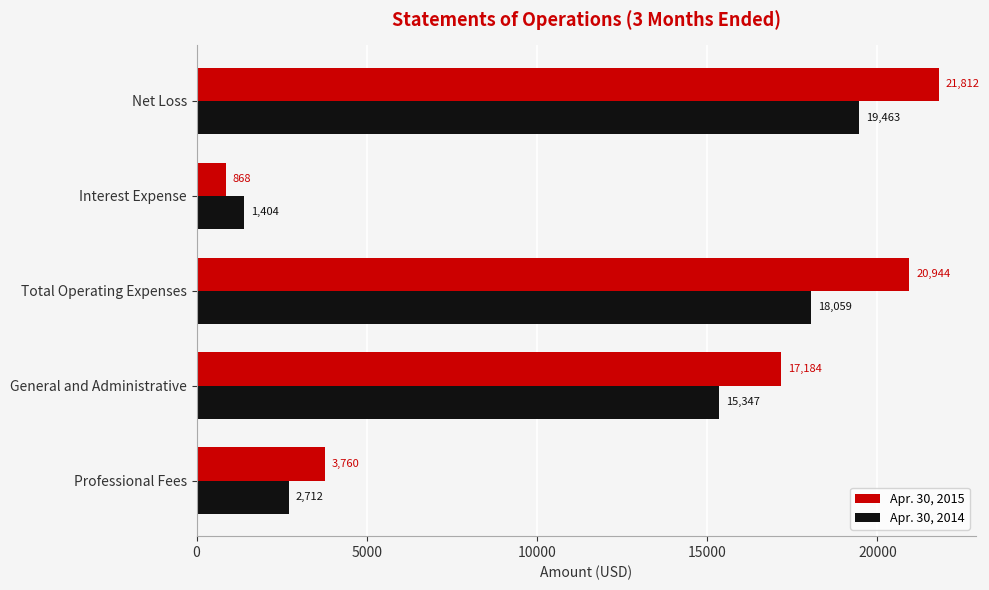

What is the difference between the maximum and minimum values in the Apr. 30, 2014 series?

18059